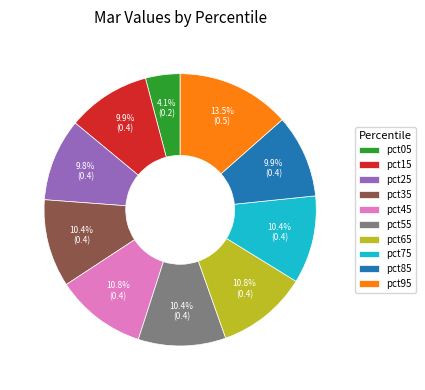

Is there any slice that represents more than half of the pie?

No